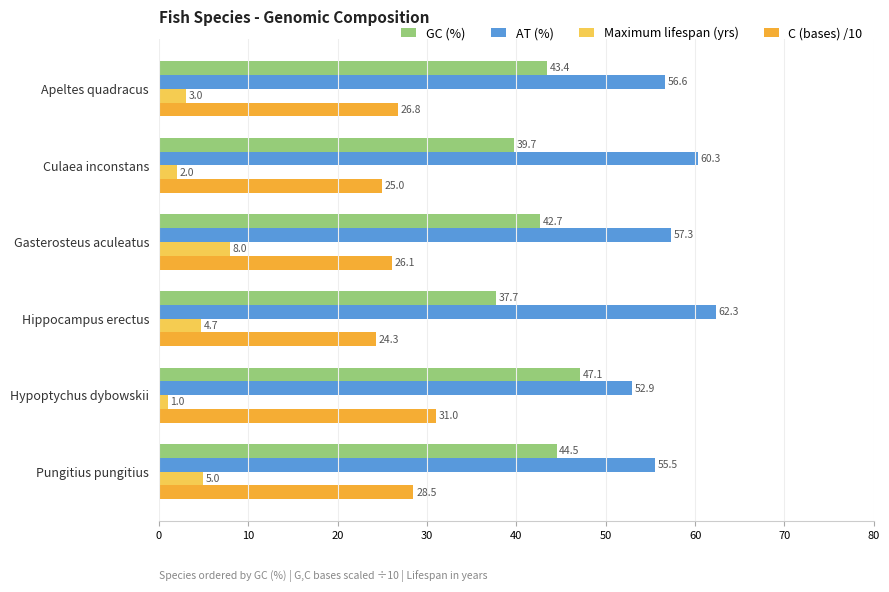

Where is Maximum lifespan (yrs) nearest to the value 4?

Hippocampus erectus